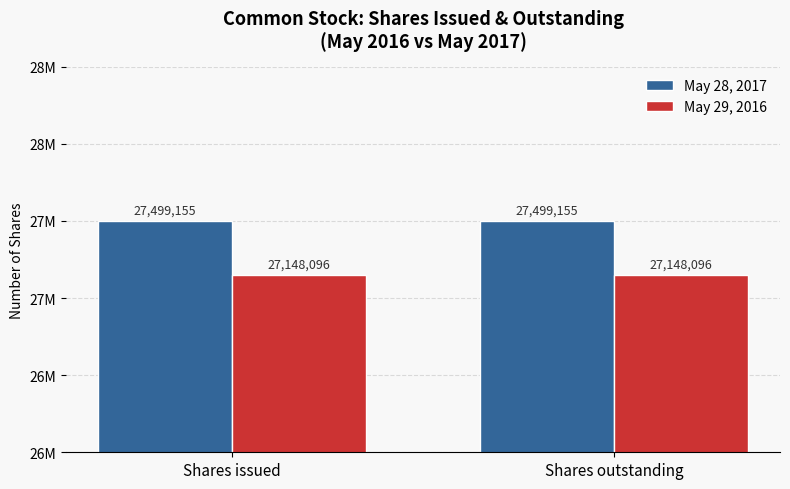

At which category is the sum across all series the highest?

Shares issued